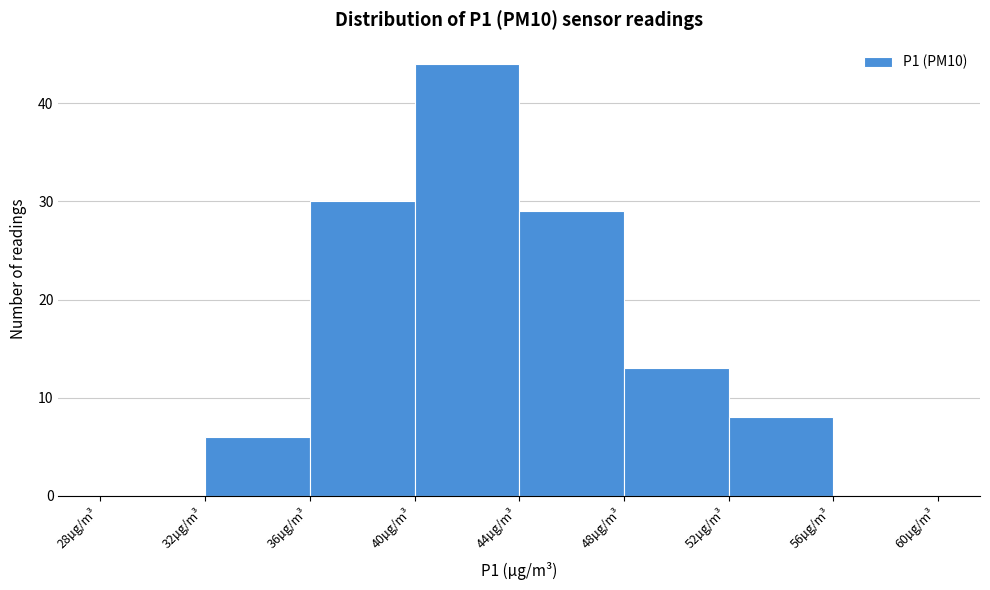

How tall is the bar that spans 48 to 52 on the x-axis? The values are not printed on the chart, so give them approximately, as read against the axis.

13